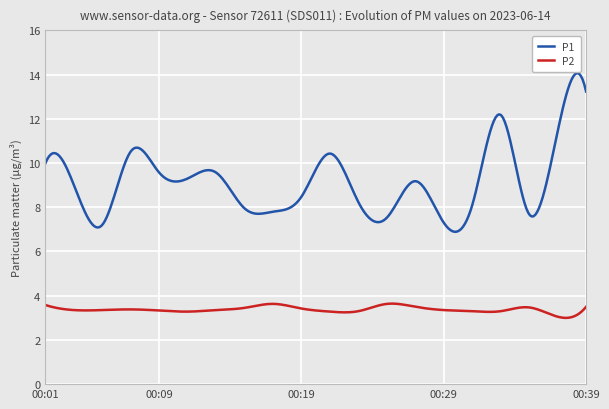

At which label is P2 closest to 3?

00:37